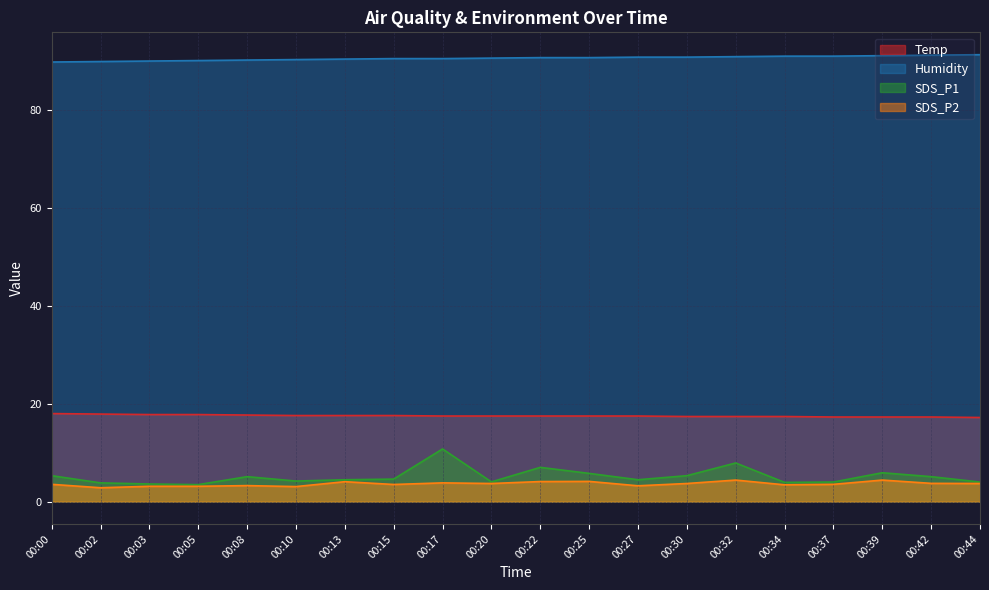

What is the value of the Humidity point at the 10th from the left?

90.7